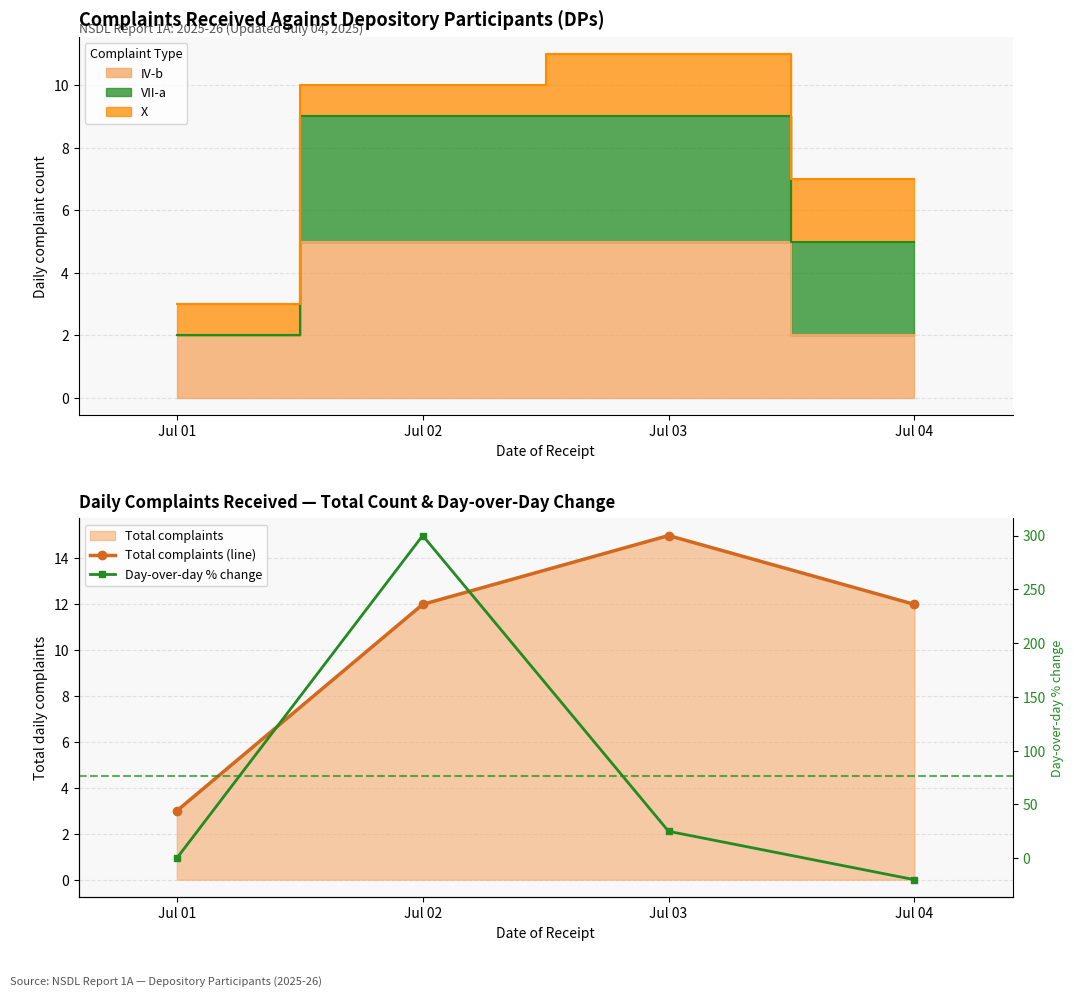

At Jul 04, list the series in order from largest to smallest.

Total complaints (line), Day-over-day % change